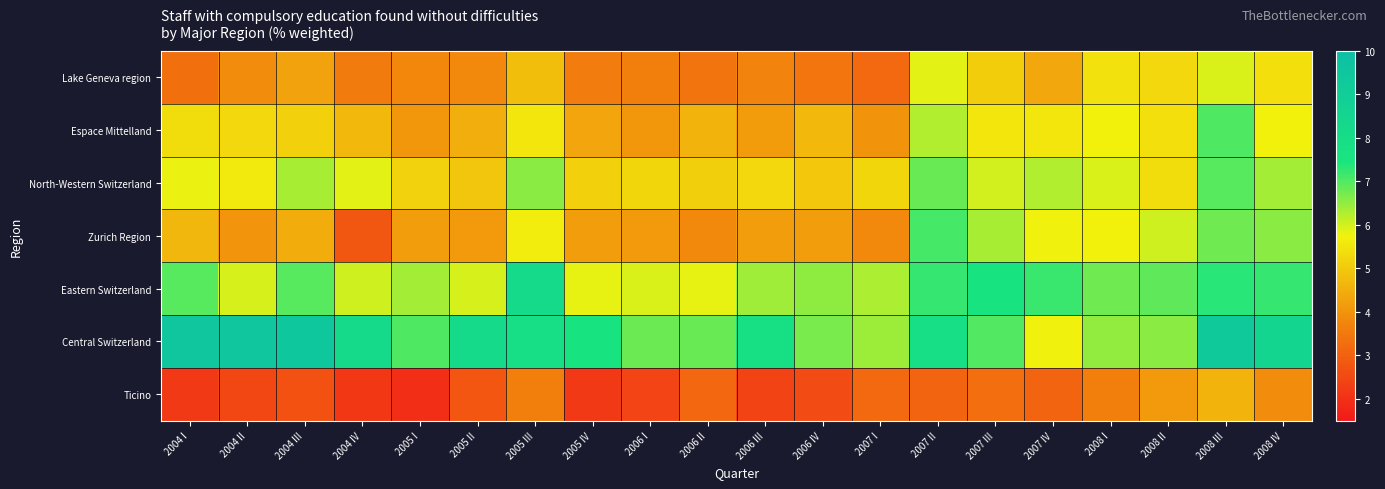

At which category does the chart reach its minimum across all series?

2005 I